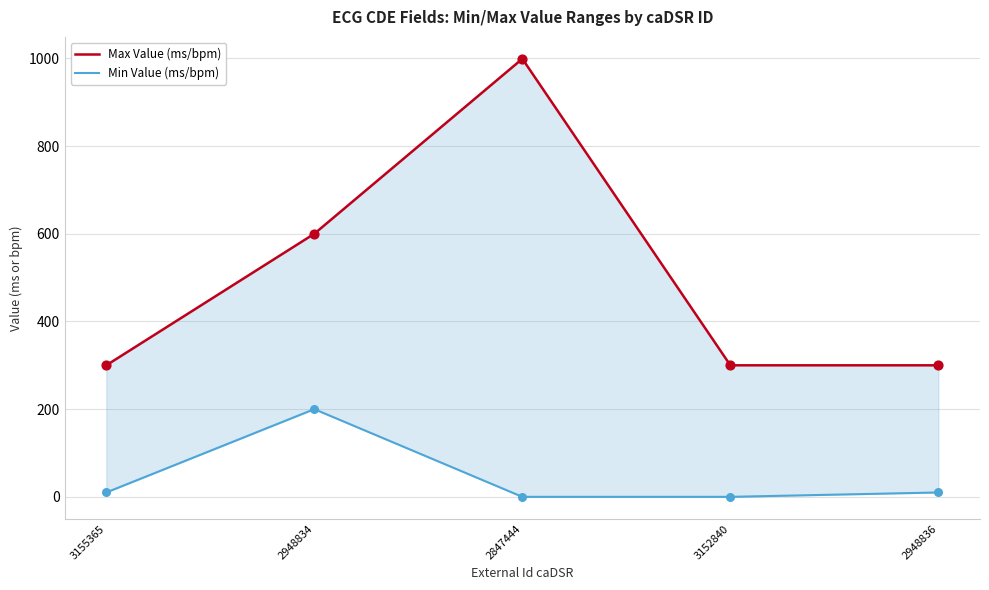

What are all the series names shown in the legend?

Max Value (ms/bpm), Min Value (ms/bpm)